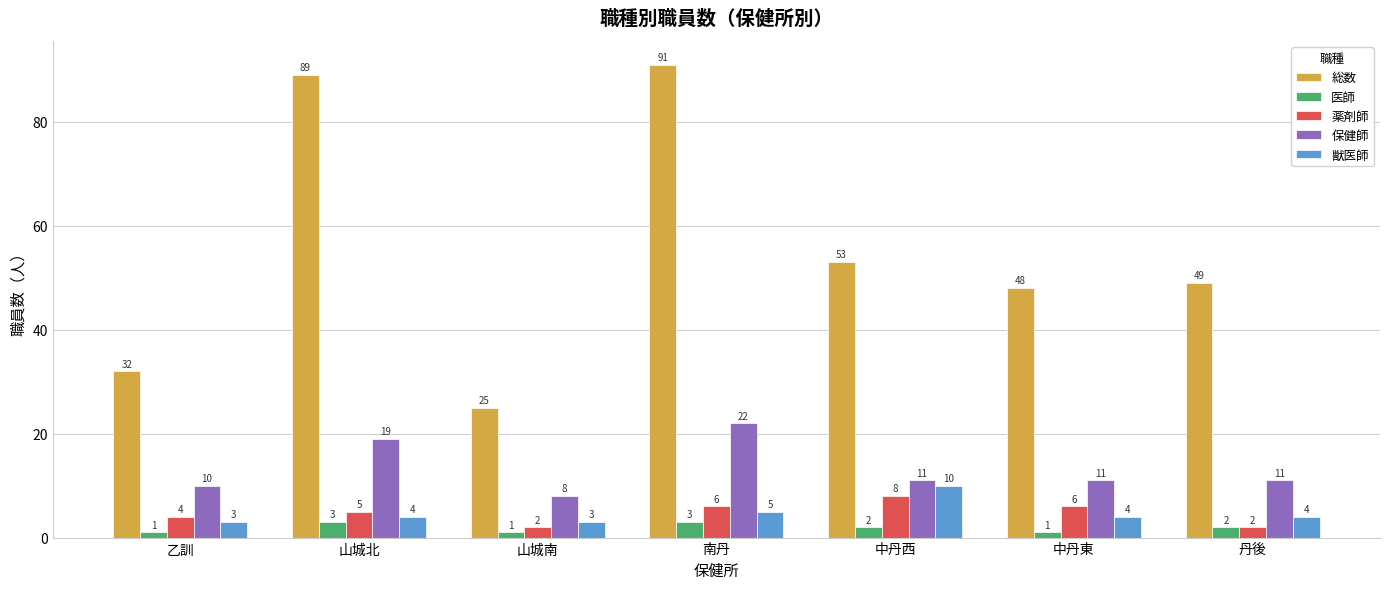

List the series in order of their peak value, highest first.

総数, 保健師, 獣医師, 薬剤師, 医師